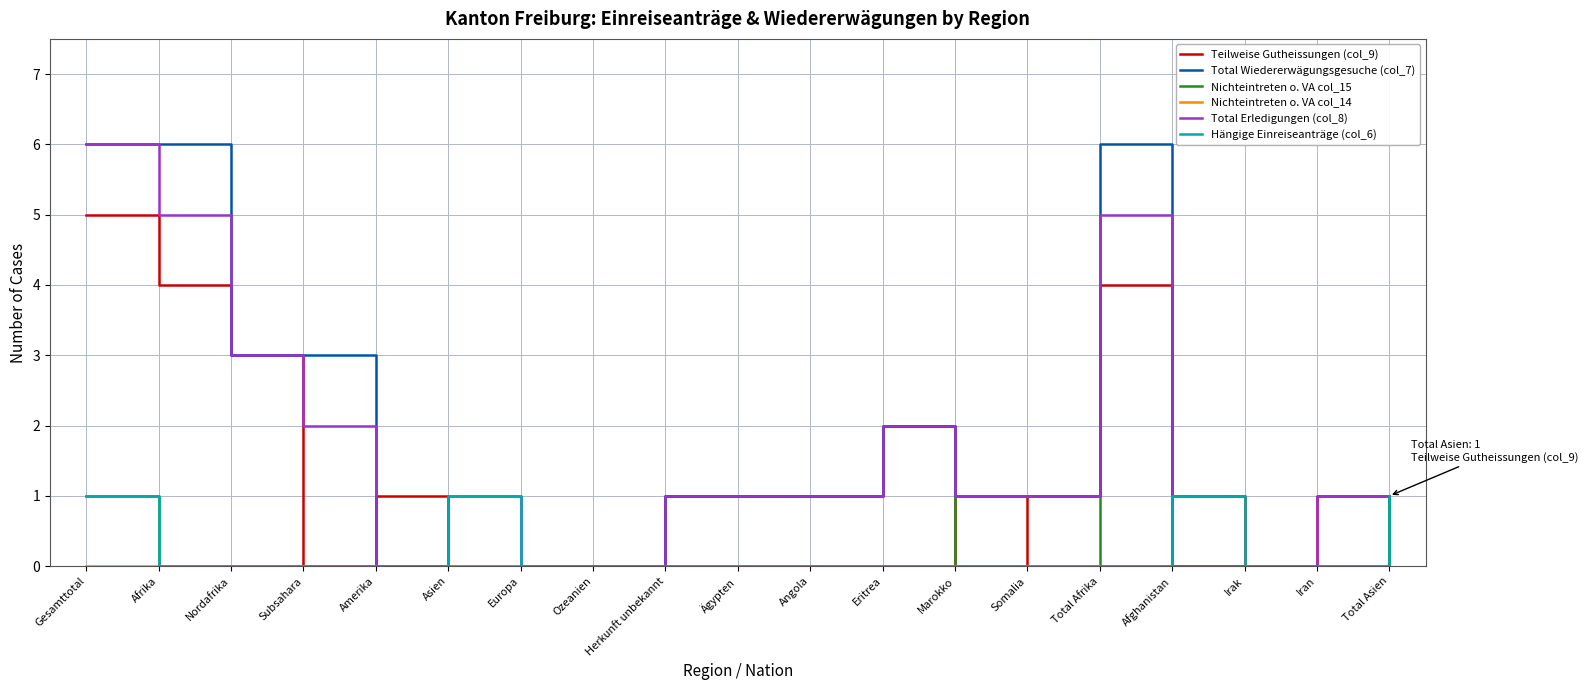

The Hängige Einreiseanträge (col_6) series shows -1 at Irak. True or false?

False